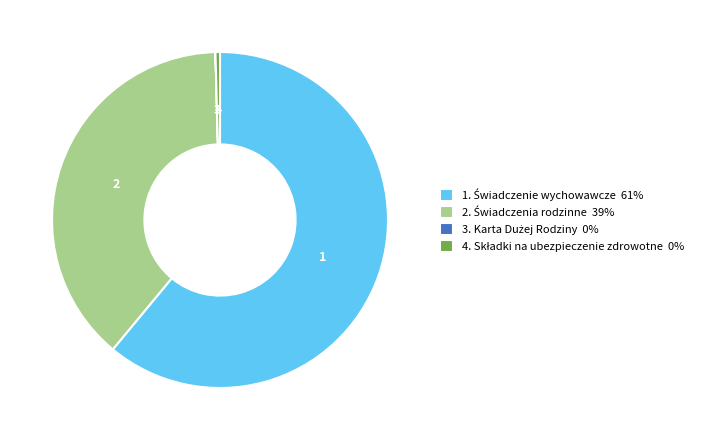

Is there any slice that represents more than half of the pie?

Yes